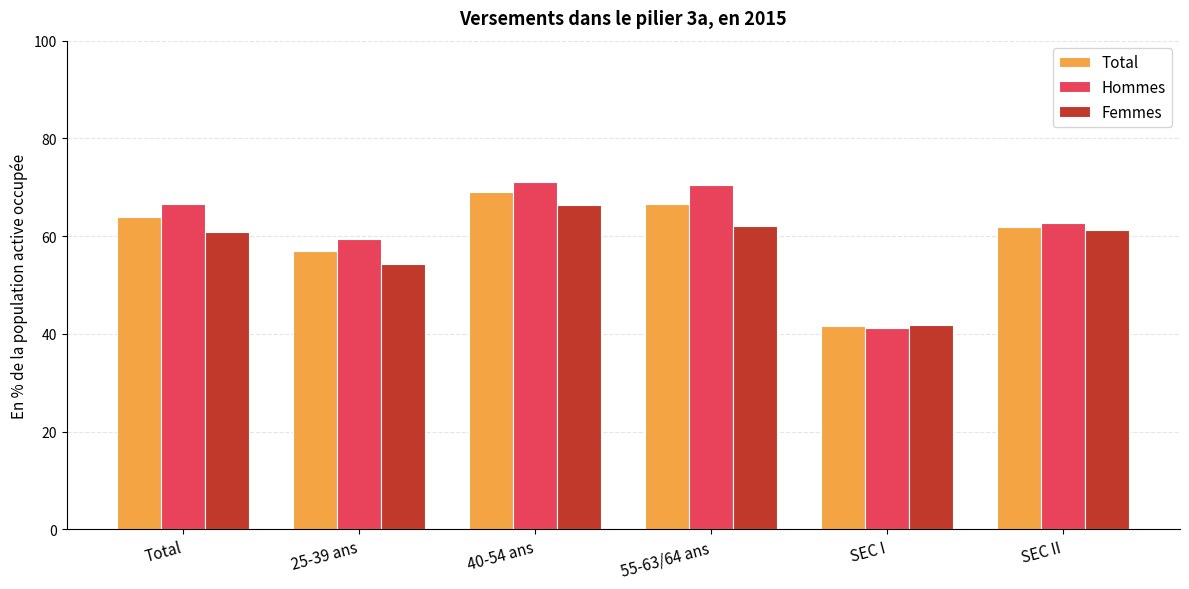

What is the smallest value displayed?

41.3